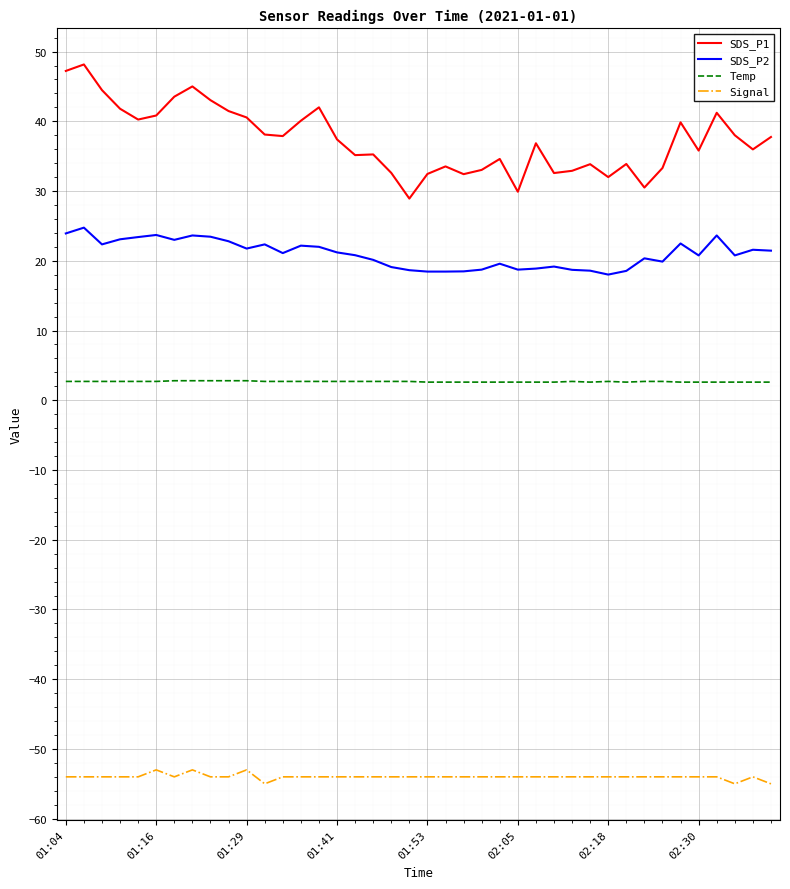

Which series has the widest spread of values?

SDS_P1